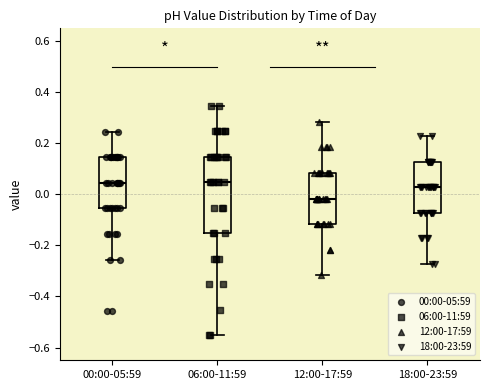

Reading left to right, read every box against the y-axis: the position of its median line, the range the box covers, and the ends of its whiskers. The values are not printed on the chart, so give them approximately, as read against the axis.

00:00-05:59: median 0.04, box -0.06 to 0.14, whiskers -0.26 to 0.24
06:00-11:59: median 0.04, box -0.16 to 0.14, whiskers -0.56 to 0.34
12:00-17:59: median -0.02, box -0.12 to 0.08, whiskers -0.32 to 0.28
18:00-23:59: median 0.02, box -0.08 to 0.12, whiskers -0.28 to 0.22